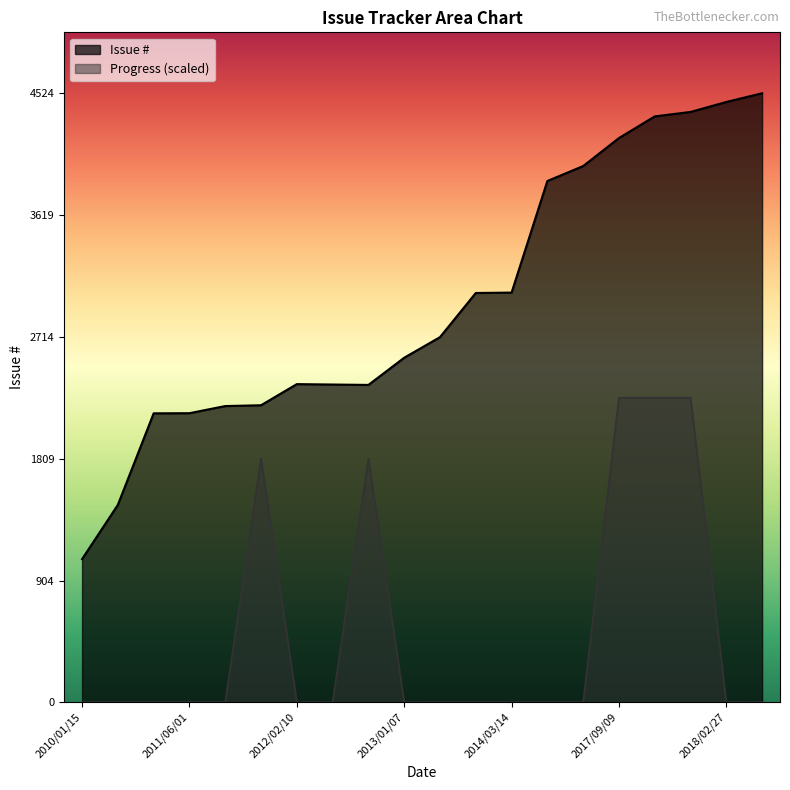

Which series has the largest total across all categories?

Issue #